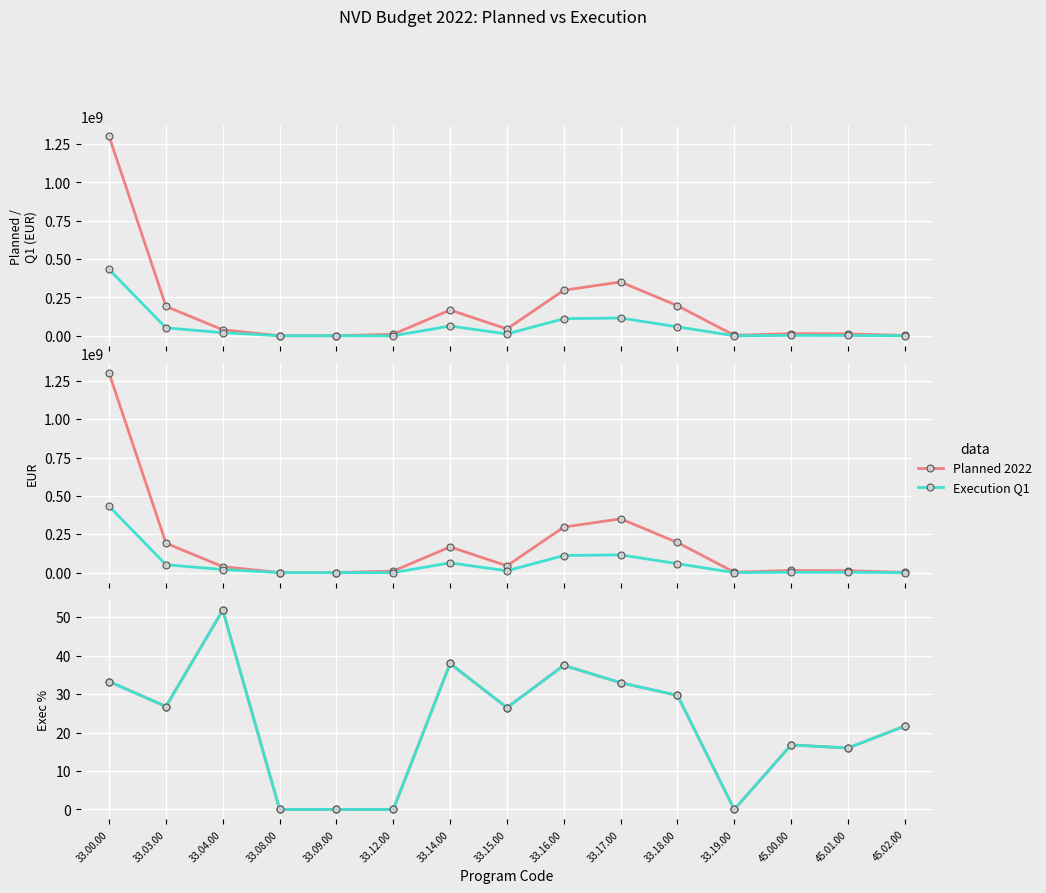

The value of Planned 2022 at 33.15.00 is 26.5. True or false?

True